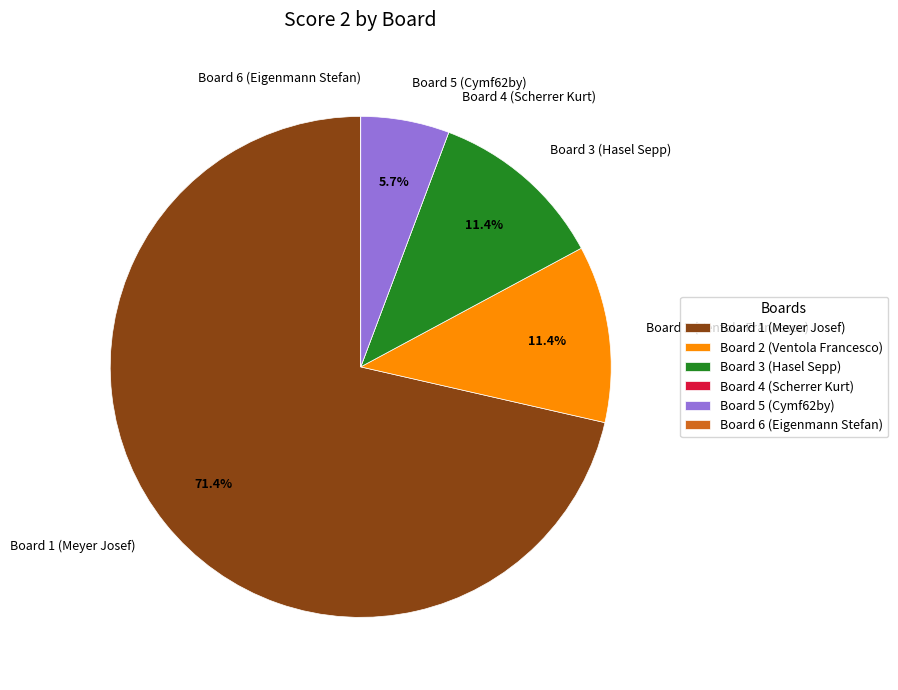

Is the sum of Board 3 (Hasel Sepp) and Board 2 (Ventola Francesco) greater than half?

No